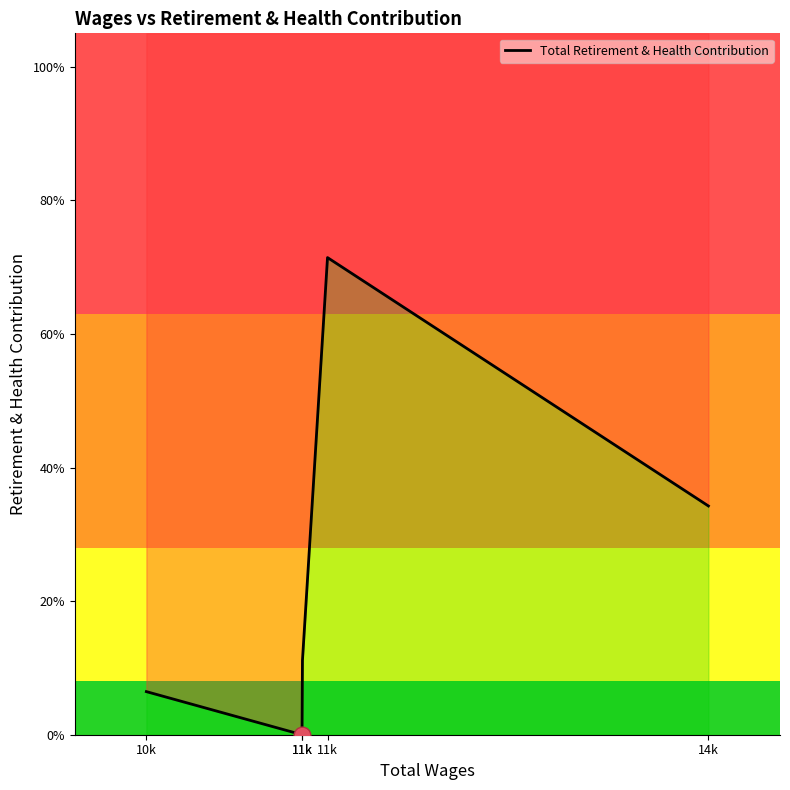

How many values are above zero?

4